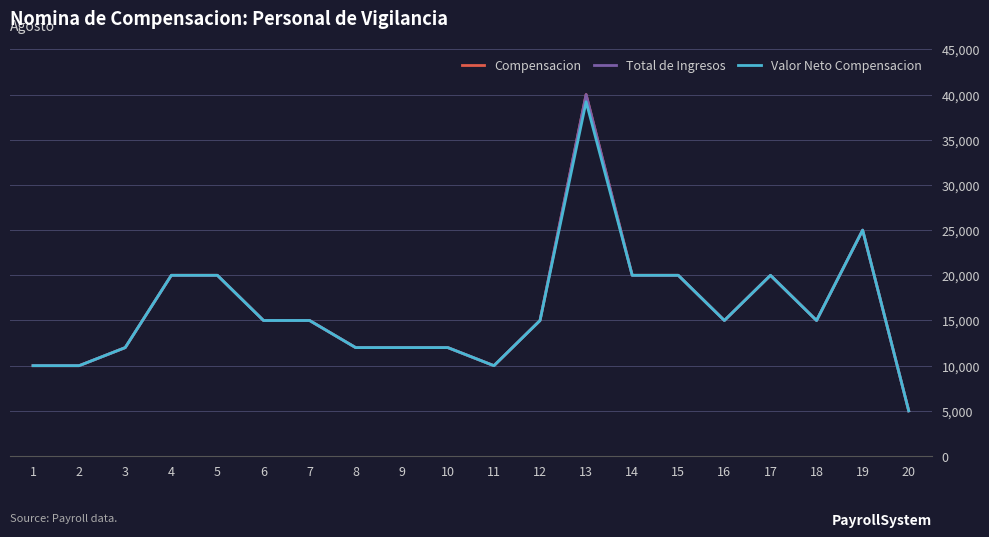

Does the chart display data point markers on the line(s)?

No